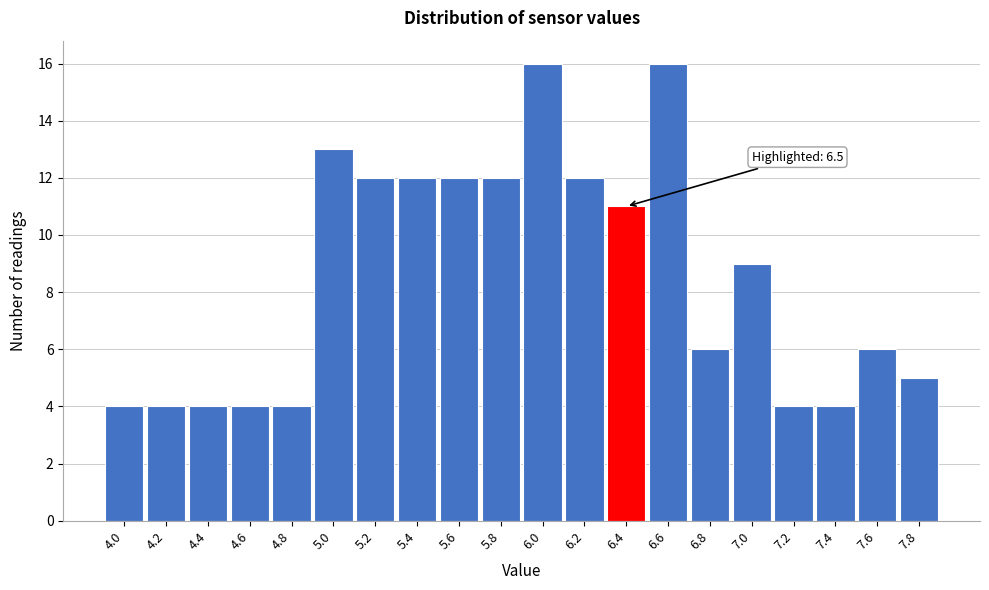

Reading left to right, list all the values displayed in this chart.

4	4	4	4	4	13	12	12	12	12	16	12	11	16	6	9	4	4	6	5